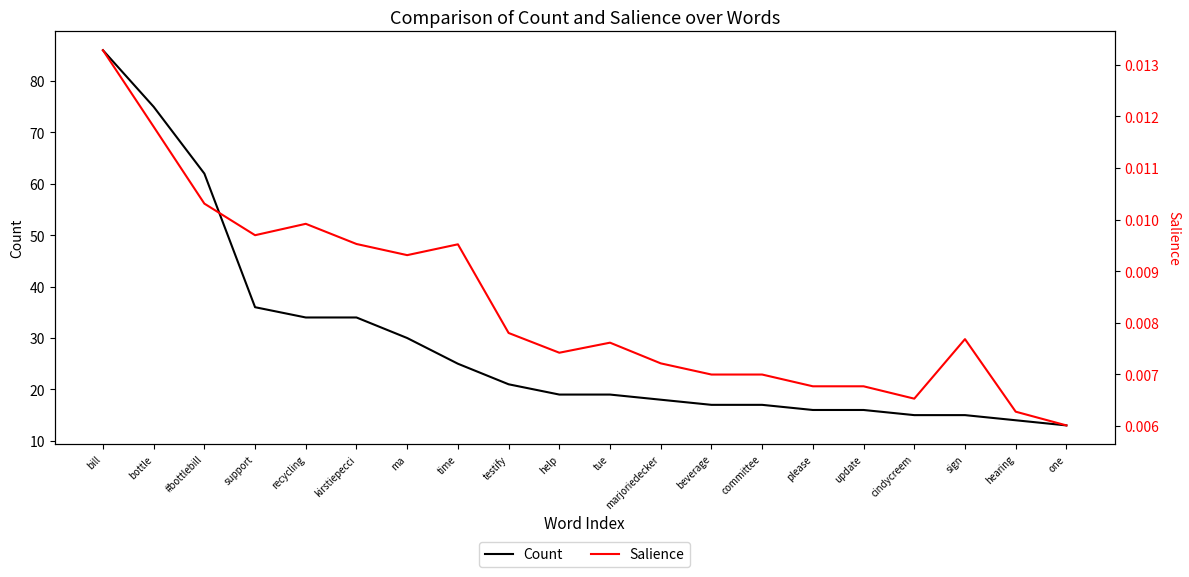

What is the difference between the maximum and minimum values in the Count series?

73